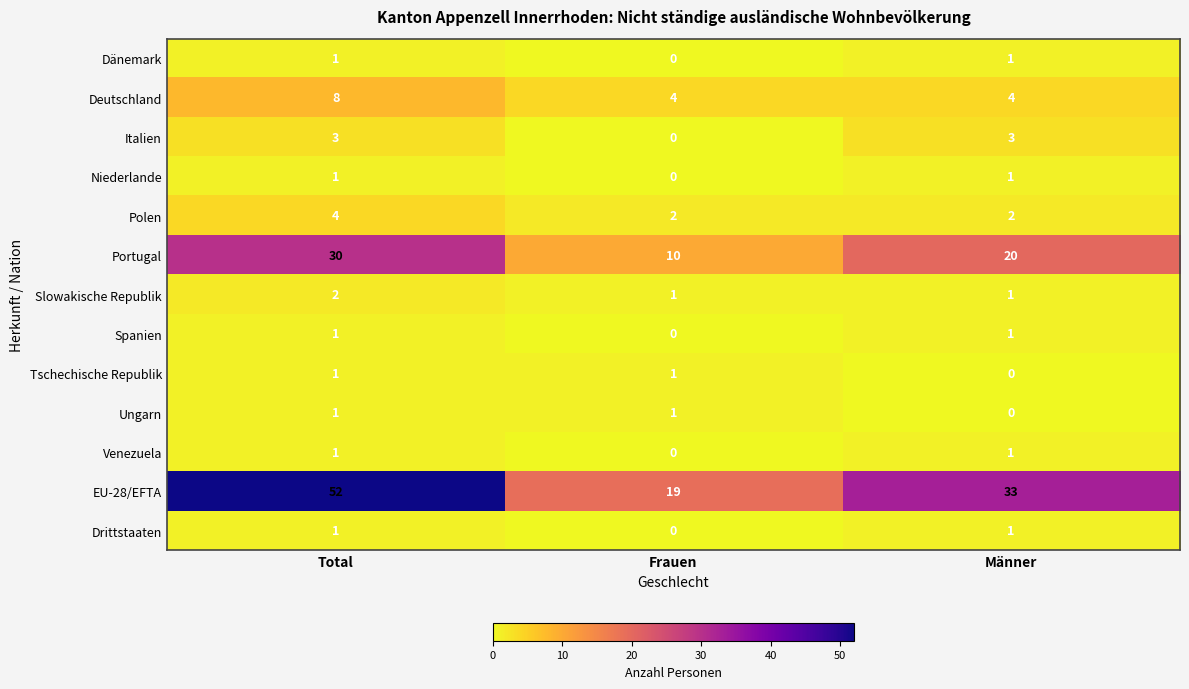

At how many categories does at least one series exceed 13?

3